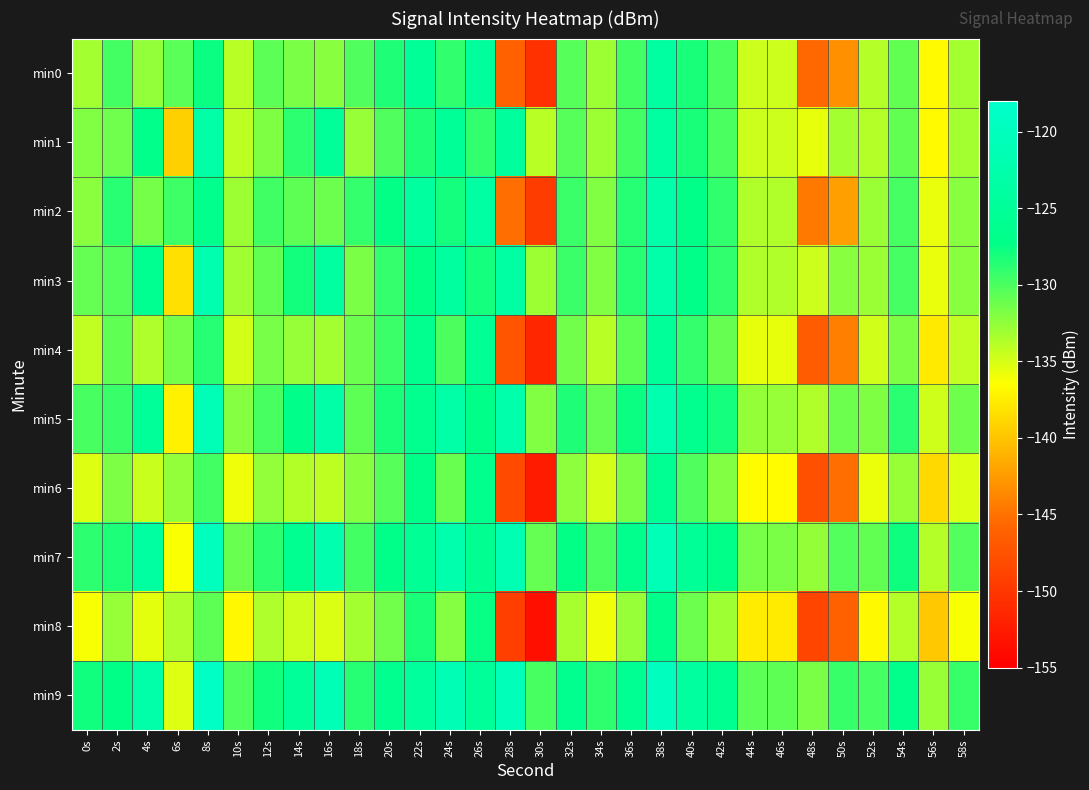

Which category has the highest value across all series?

8s